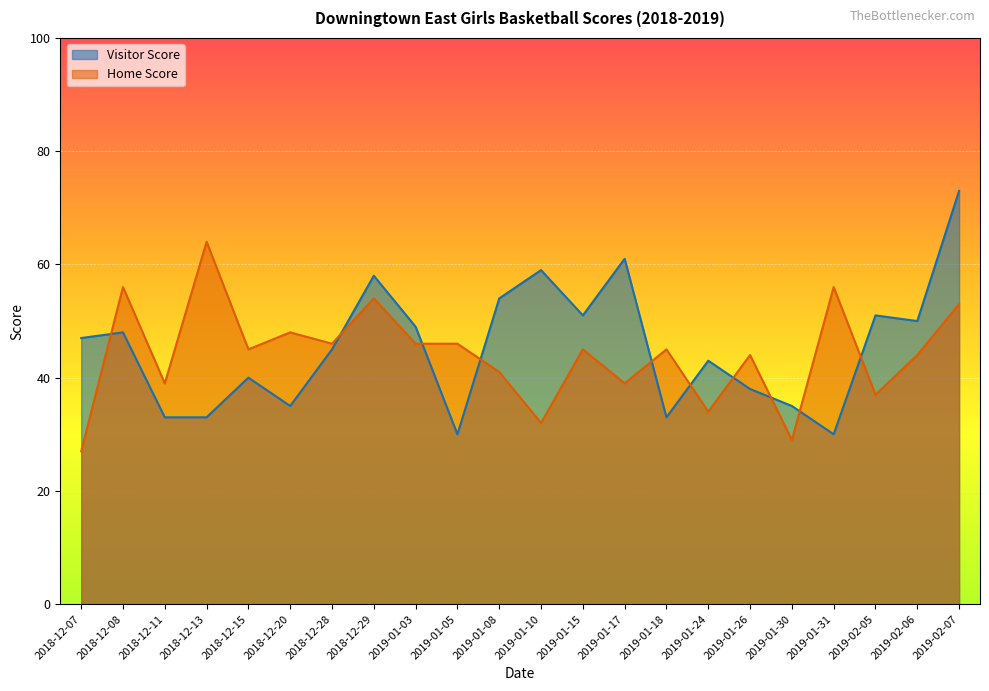

List the labels in order of Visitor Score value, largest first.

2019-02-07, 2019-01-17, 2019-01-10, 2018-12-29, 2019-01-08, 2019-01-15, 2019-02-05, 2019-02-06, 2019-01-03, 2018-12-08, 2018-12-07, 2018-12-28, 2019-01-24, 2018-12-15, 2019-01-26, 2018-12-20, 2019-01-30, 2018-12-11, 2018-12-13, 2019-01-18, 2019-01-05, 2019-01-31